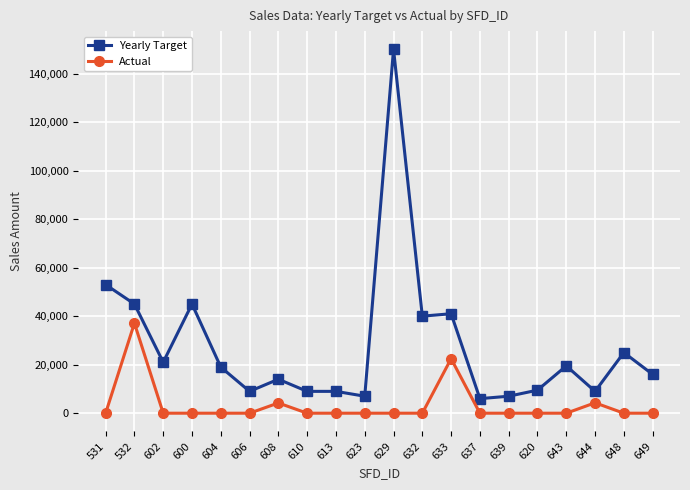

Rank the series at 648 from highest to lowest value.

Yearly Target, Actual